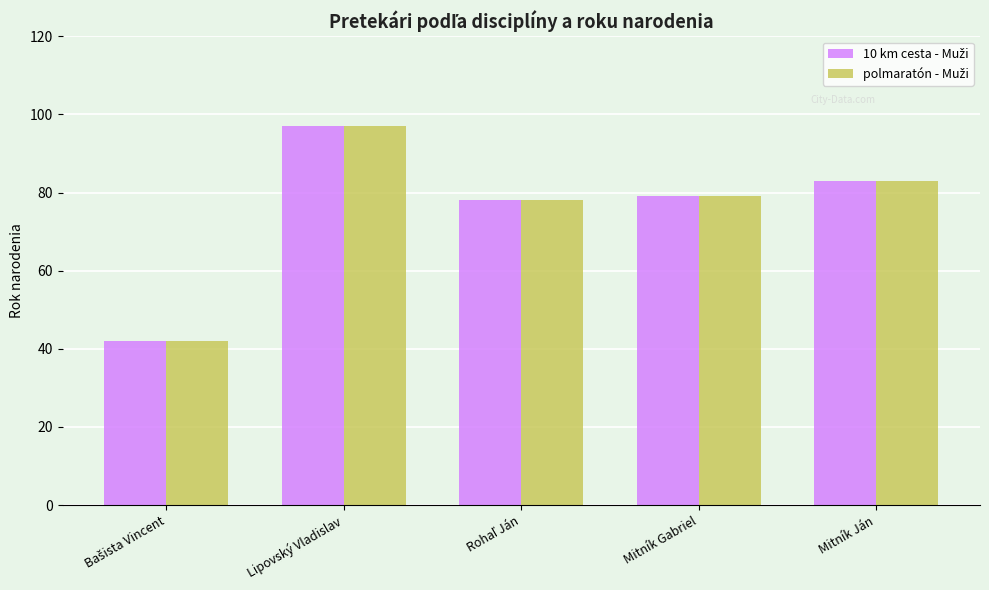

At which category is the sum across all series the highest?

Lipovský Vladislav